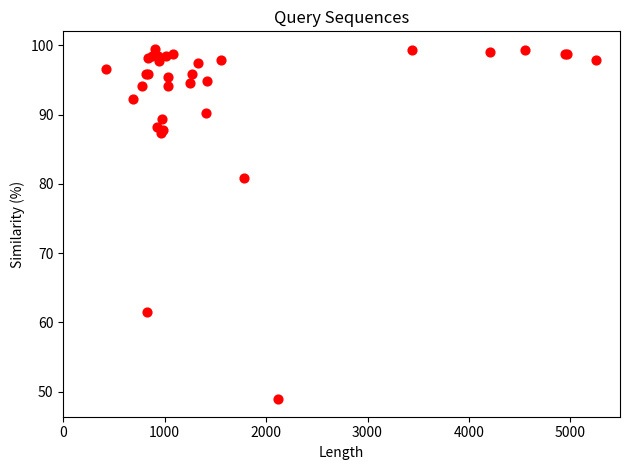

What Y value in the scatter plot is closest to 74?

80.8